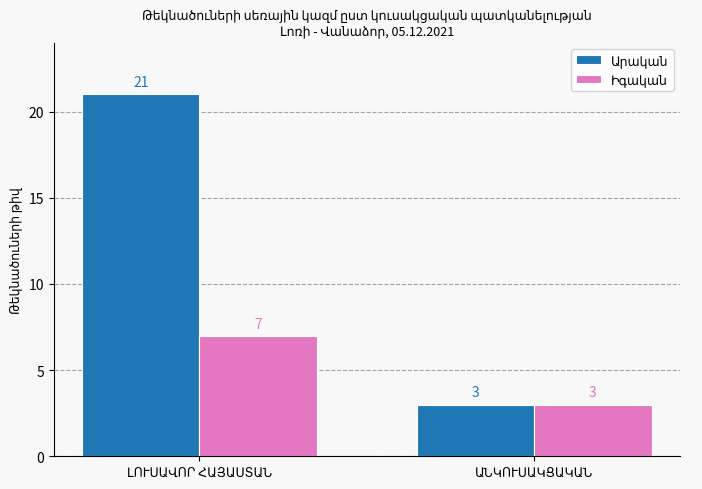

What is the smallest value displayed?

3